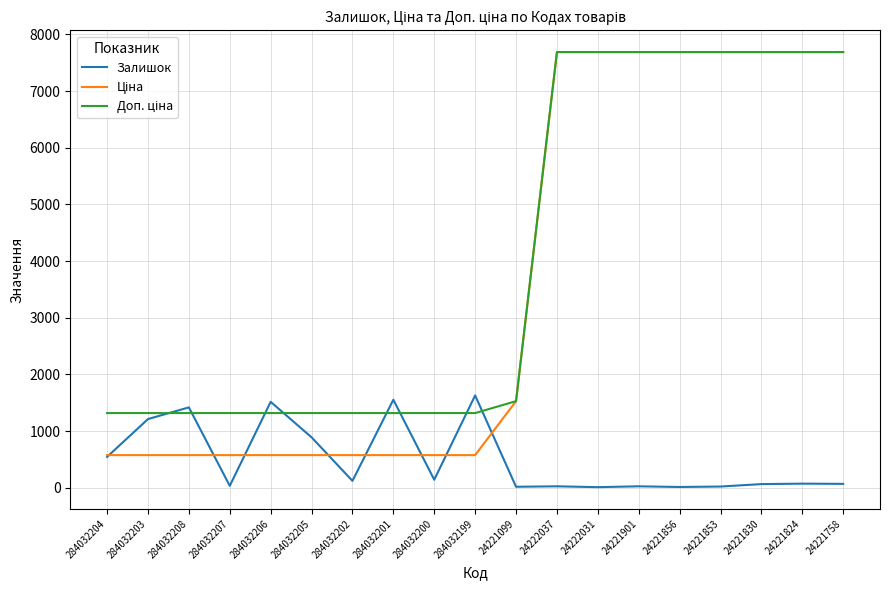

What is the maximum value shown in the chart?

7688.0